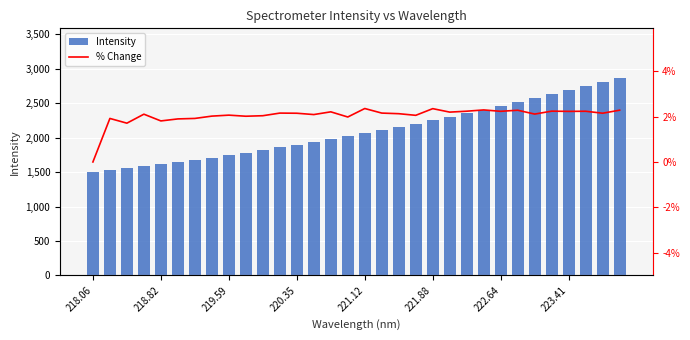

At which label does Intensity first exceed 2066?

221.12